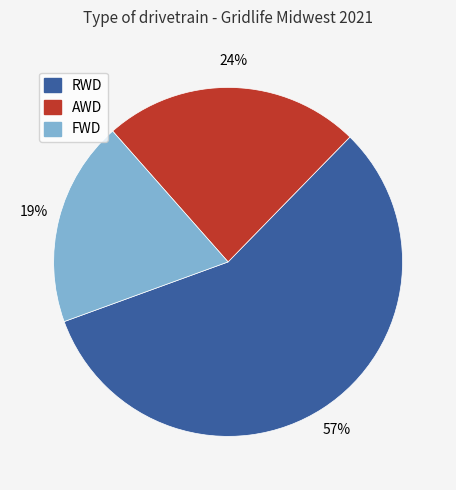

What is the smallest slice in the pie chart?

FWD